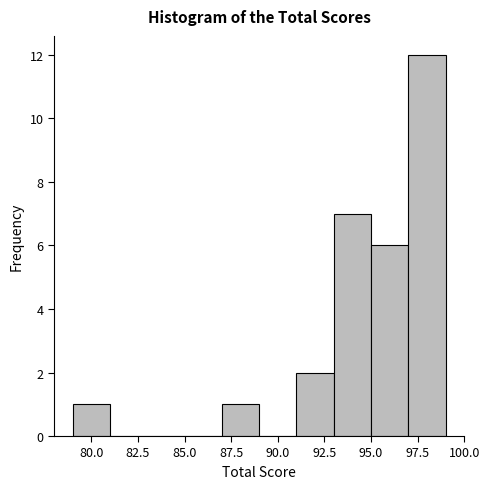

Reading left to right, list every bar in this chart as the range it spans on the x-axis followed by its height. The values are not printed on the chart, so give them approximately, as read against the axis.

79 to 81: 1
81 to 83: 0
83 to 85: 0
85 to 87: 0
87 to 89: 1
89 to 91: 0
91 to 93: 2
93 to 95: 7
95 to 97: 6
97 to 99: 12